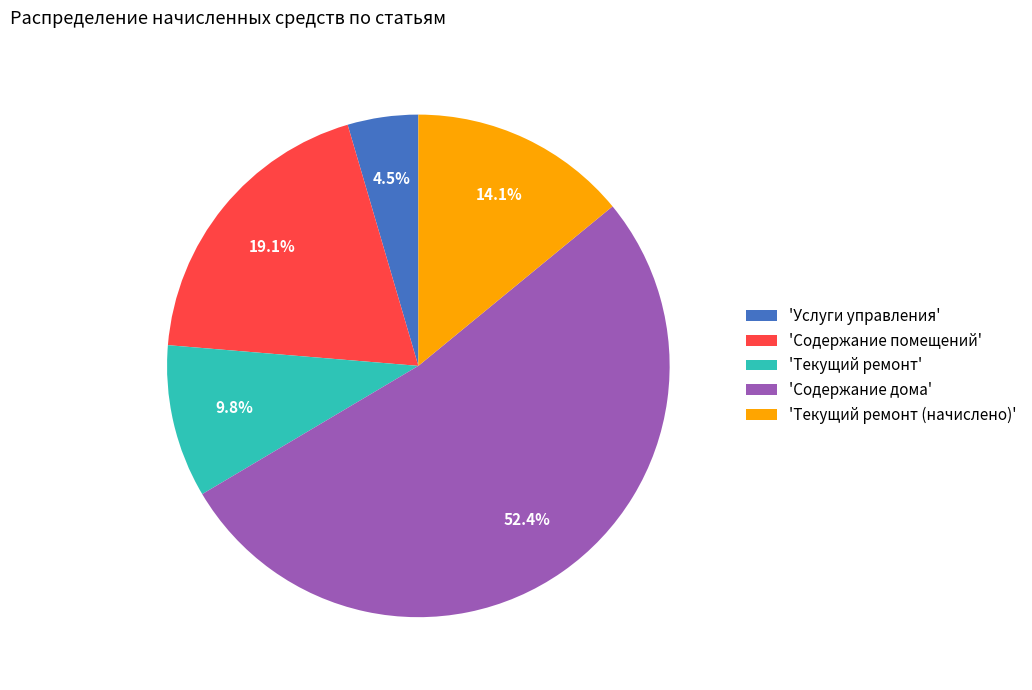

Does 'Содержание дома' represent more than half of the total?

Yes